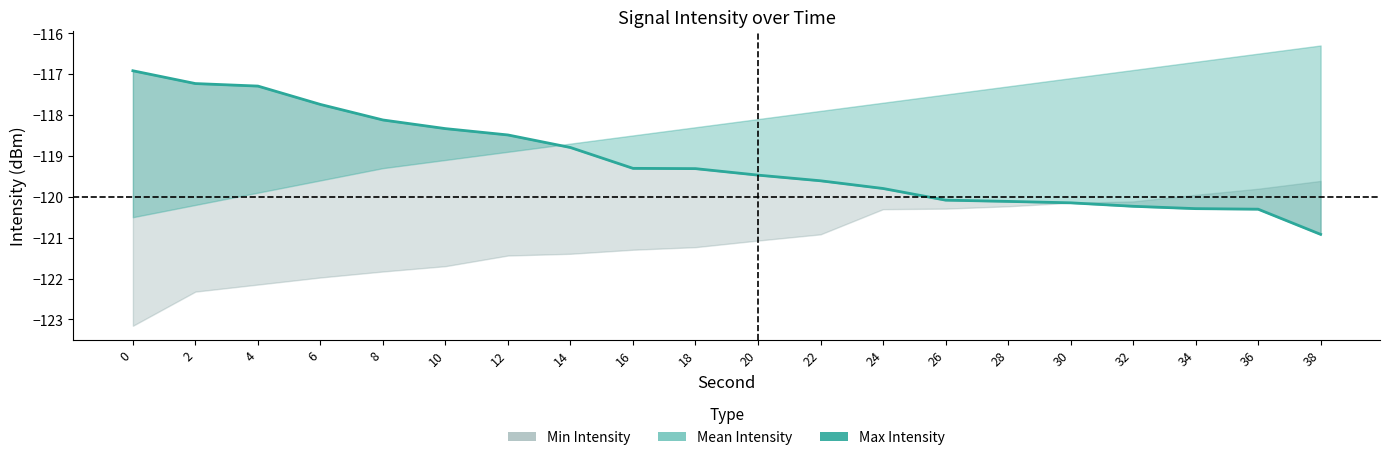

The value at 22 is -119.6. True or false?

True